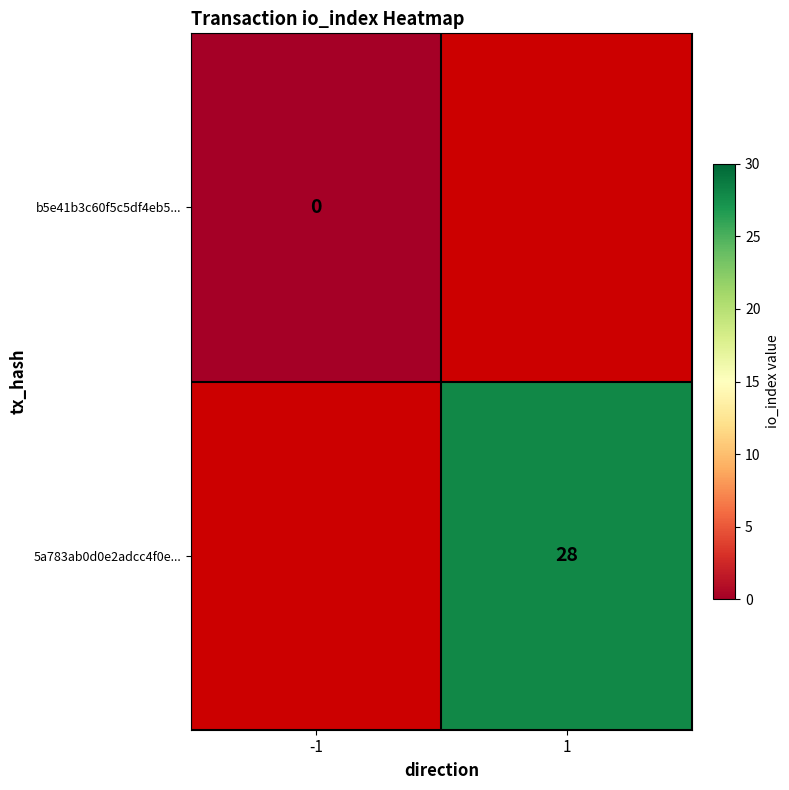

Which category has the highest value across all series?

1